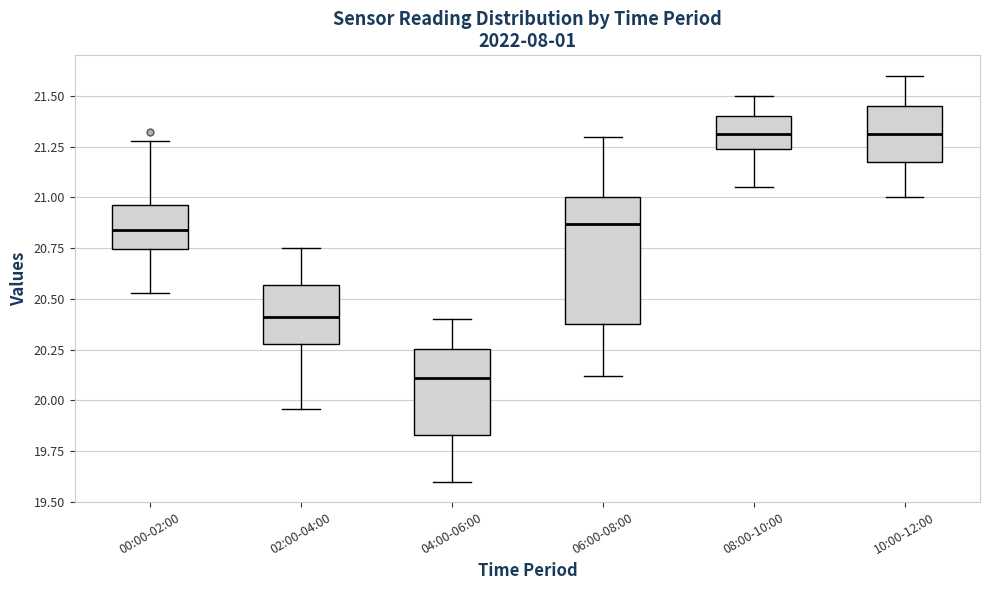

Reading left to right, transcribe this box plot: for each box, give where its median line is, the range the box spans, and where its two whiskers end, as read against the y-axis. The values are not printed on the chart, so give them approximately, as read against the axis.

00:00-02:00: median 20.85, box 20.75 to 20.95, whiskers 20.55 to 21.30
02:00-04:00: median 20.40, box 20.30 to 20.55, whiskers 19.95 to 20.75
04:00-06:00: median 20.10, box 19.85 to 20.25, whiskers 19.60 to 20.40
06:00-08:00: median 20.85, box 20.40 to 21.00, whiskers 20.10 to 21.30
08:00-10:00: median 21.30, box 21.25 to 21.40, whiskers 21.05 to 21.50
10:00-12:00: median 21.30, box 21.20 to 21.45, whiskers 21.00 to 21.60